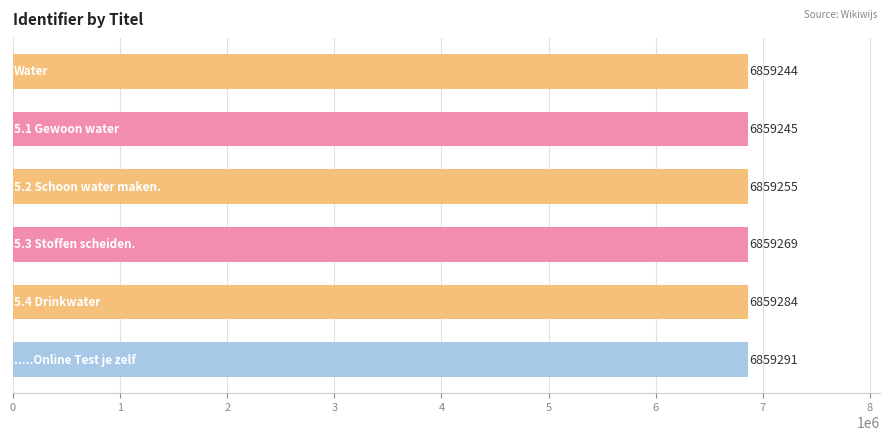

What is the sum of all values?

41155588